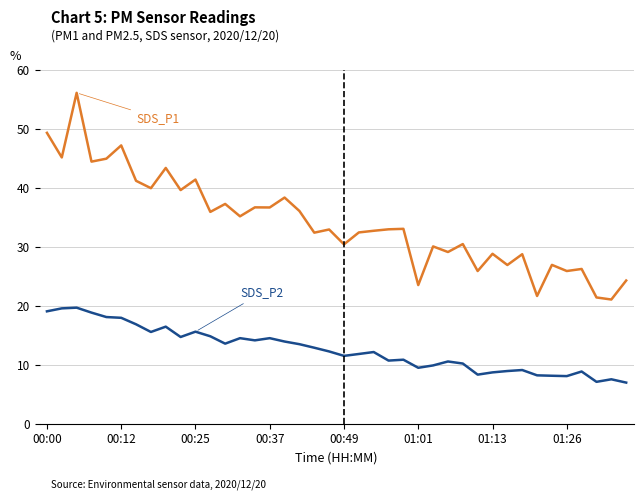

How many lines are shown in the chart?

2